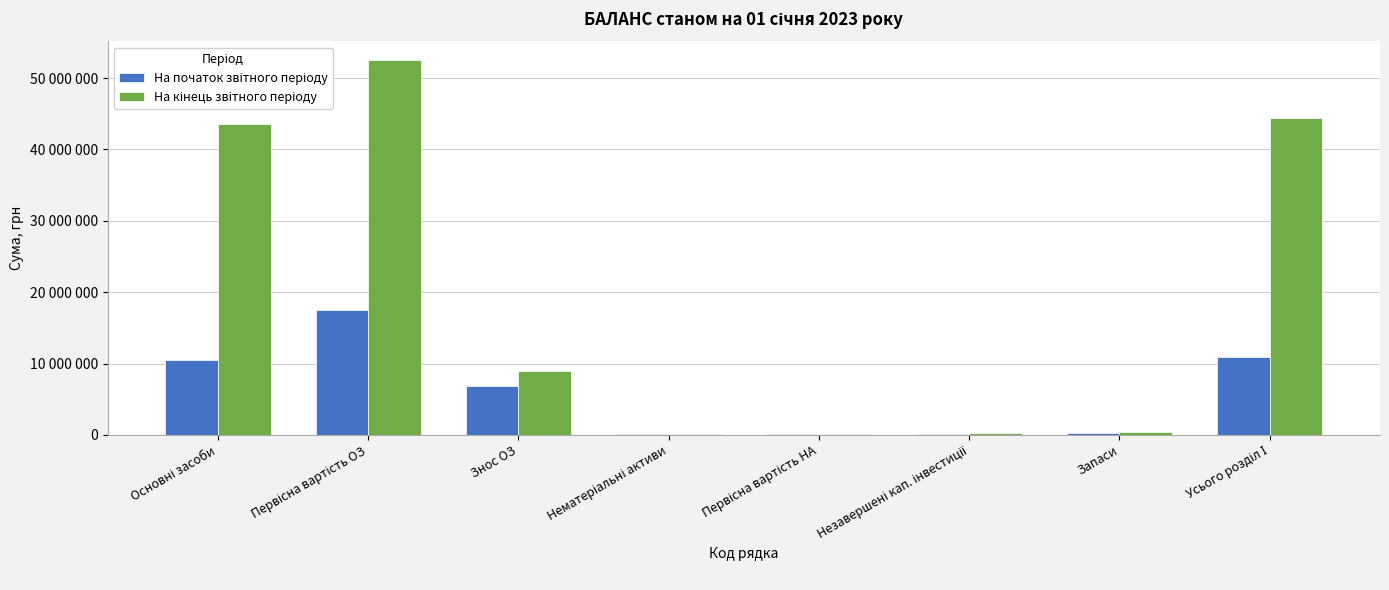

List the series in order of their overall mean, highest first.

На кінець звітного періоду, На початок звітного періоду